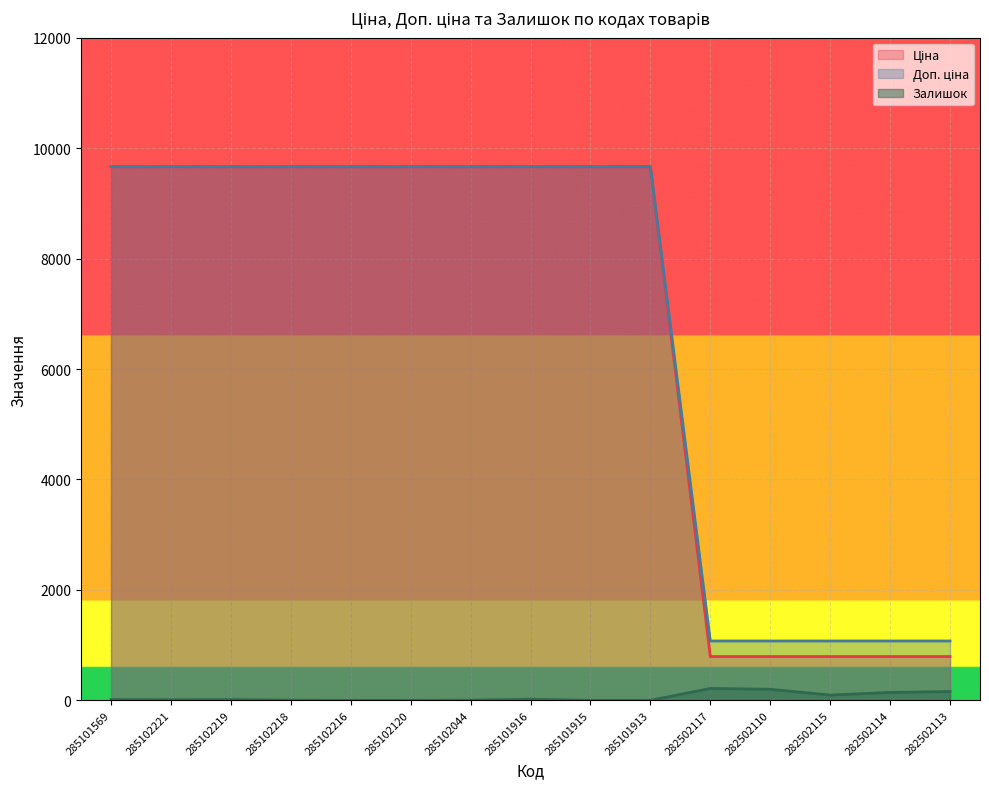

Count the number of data series in this chart.

3